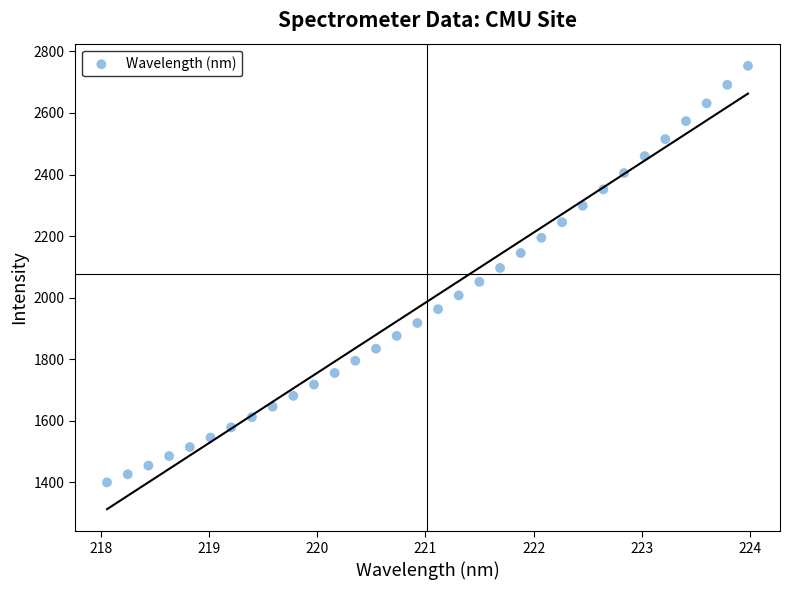

What is the range of Y values (max minus min)?

1353.1